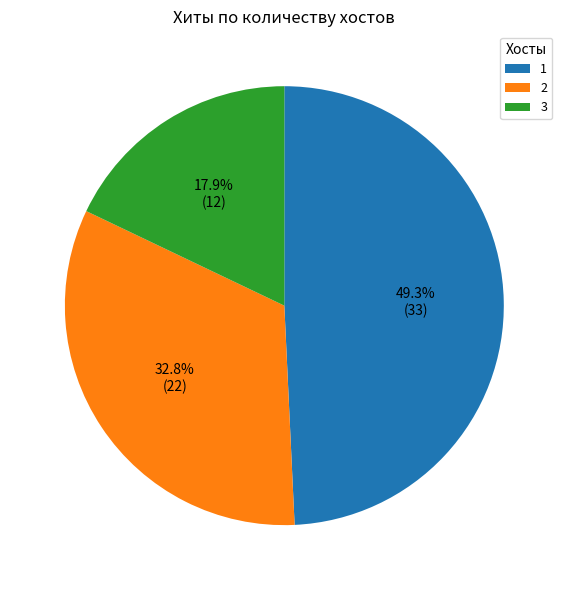

What percentage do 3 and 1 together represent?

67.2%